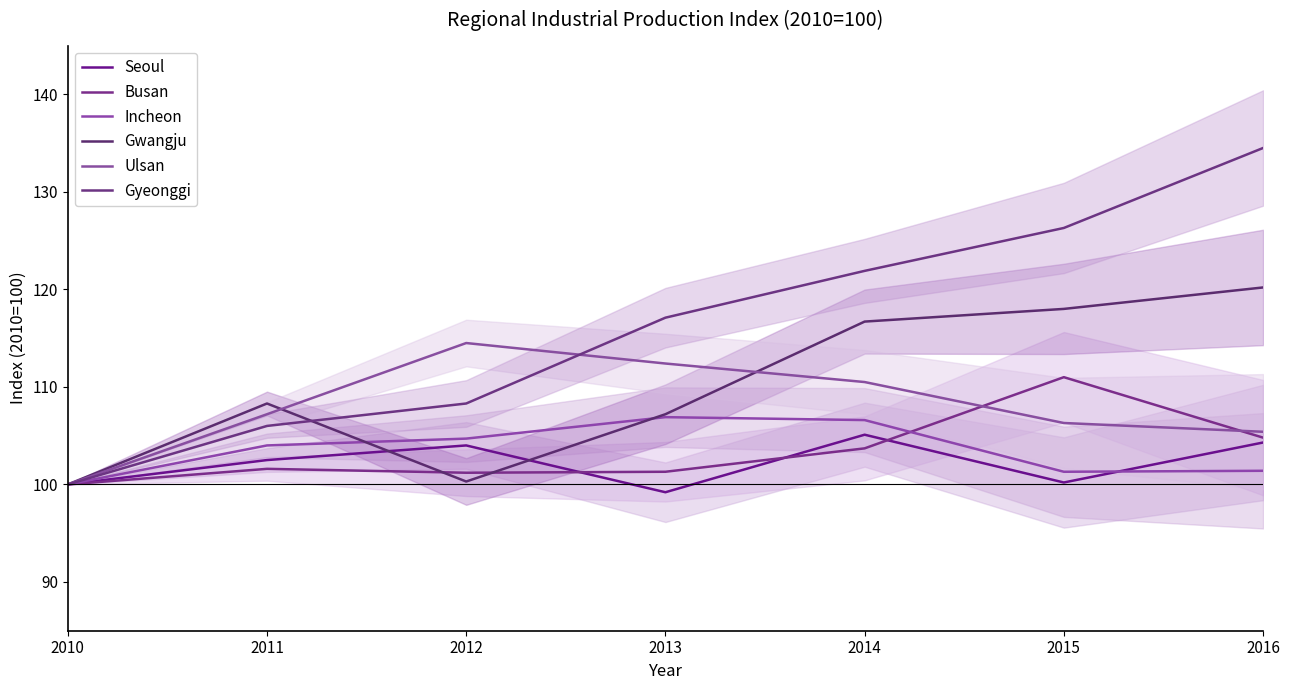

At how many categories does at least one series exceed 111?

5